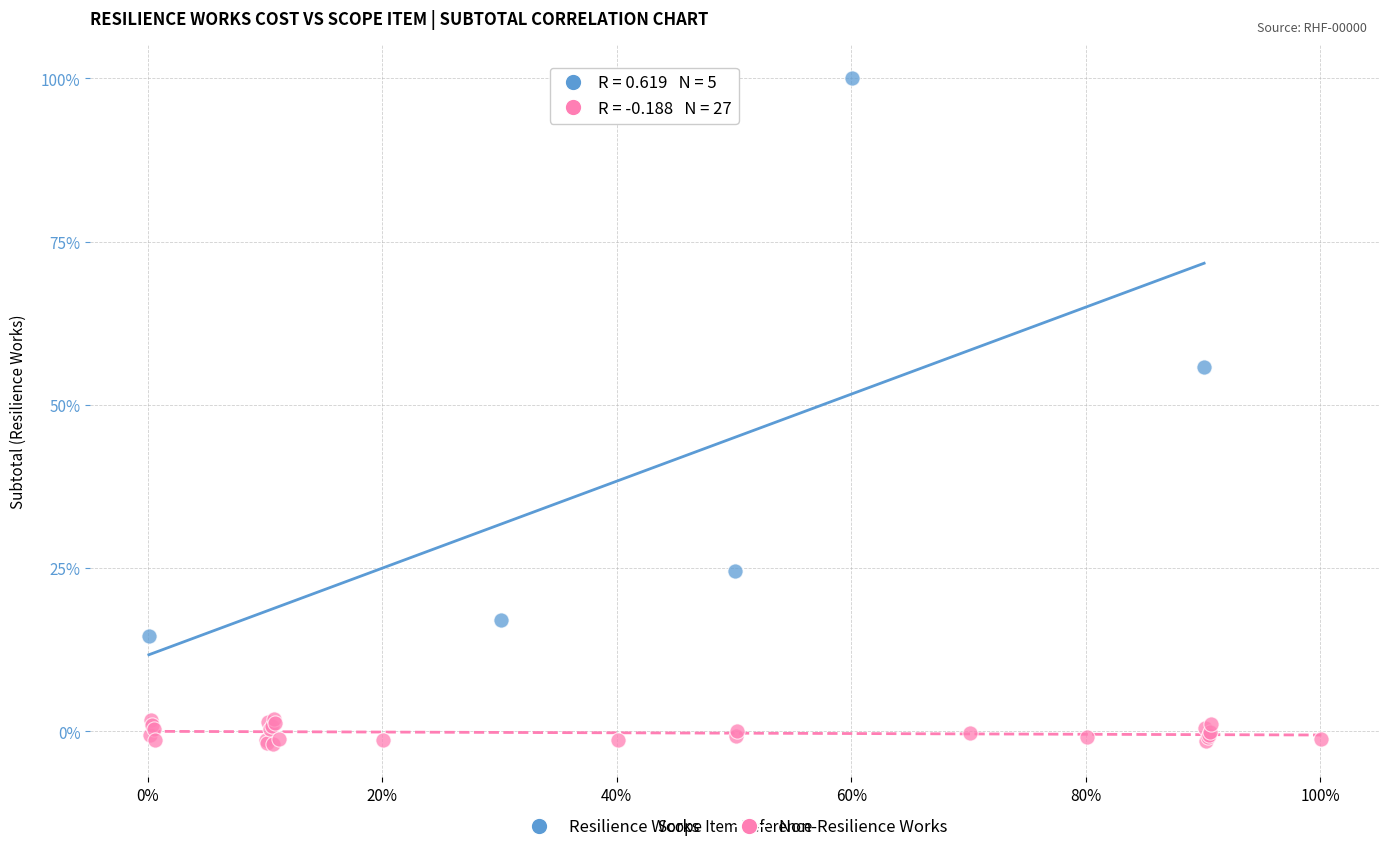

Which series reaches the minimum Y coordinate?

Non-Resilience Works